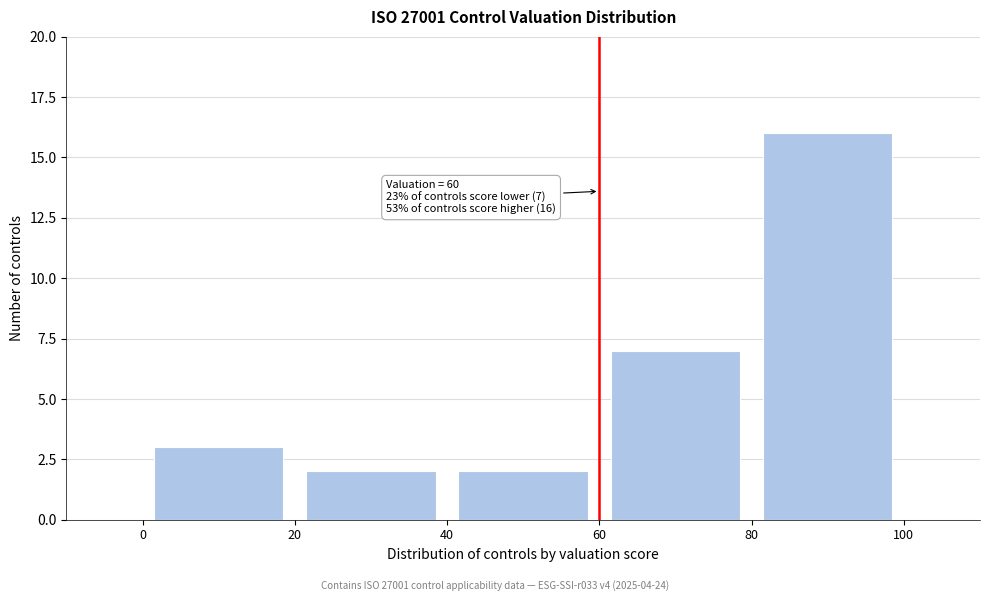

Over which range of the x-axis is the bar tallest?

80 to 100